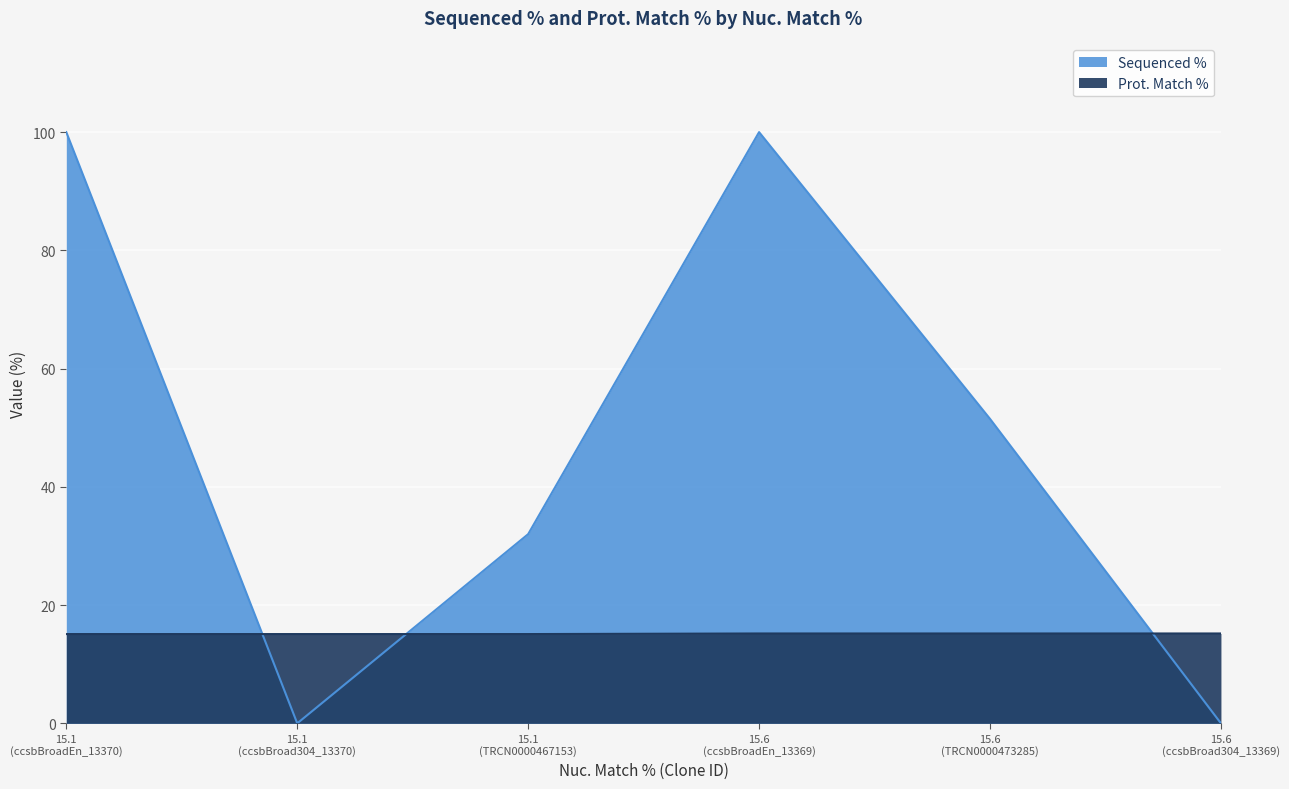

What is the difference between the maximum and second lowest values?

0.1